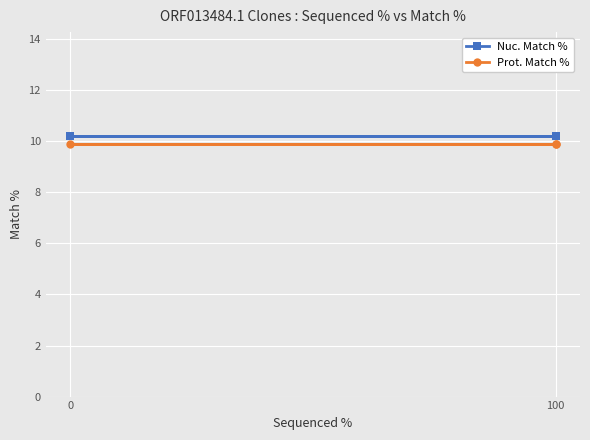

The value of Nuc. Match % at 100 is 17.0. True or false?

False